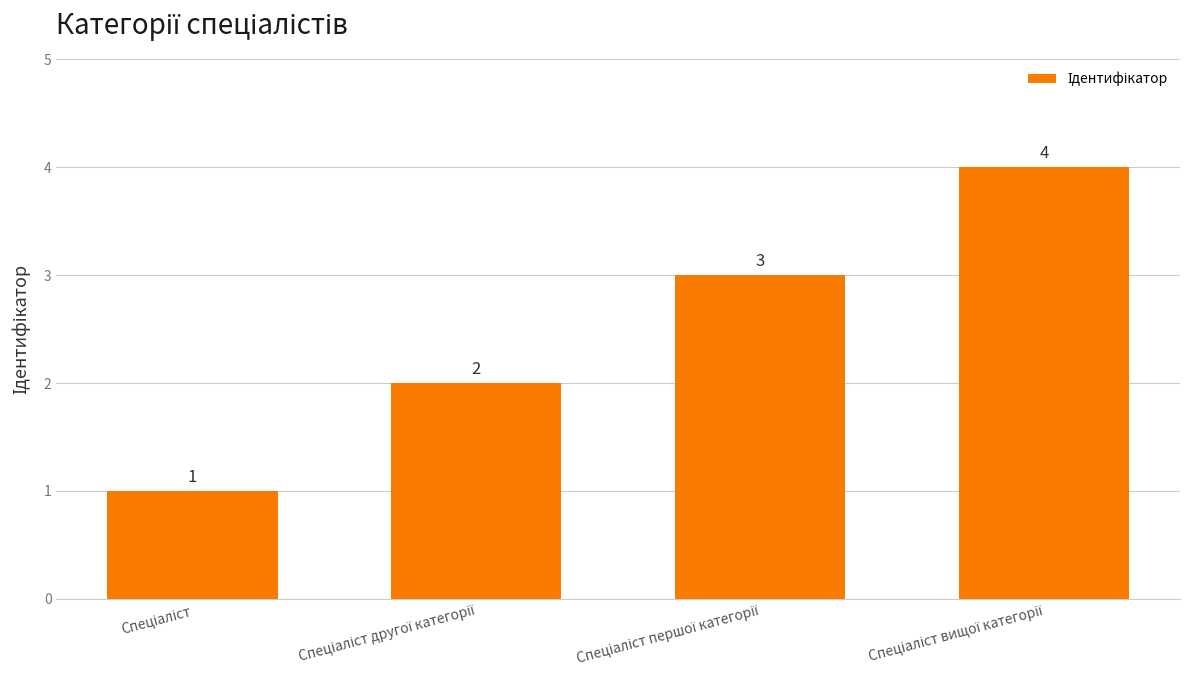

How many bars are there in total?

4